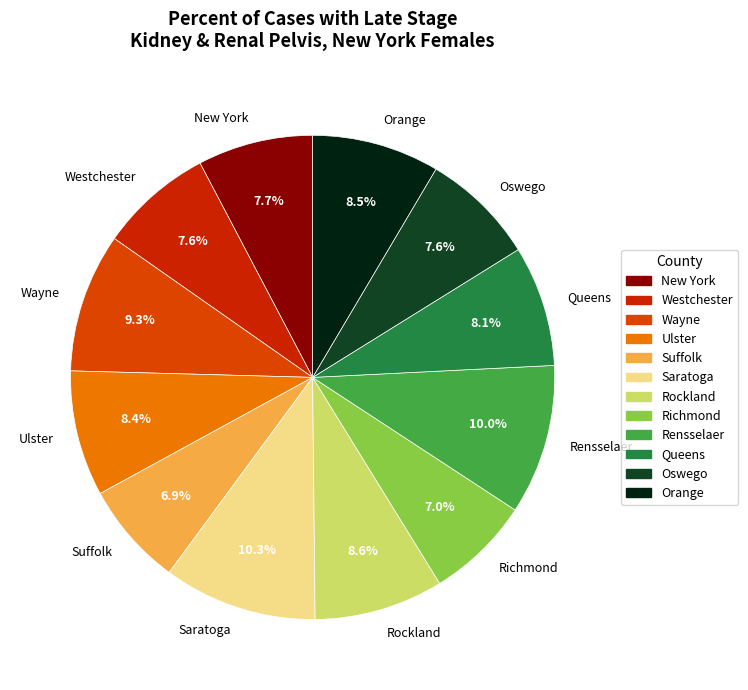

Approximately how many times larger is the value at Queens compared to Wayne?

0.9